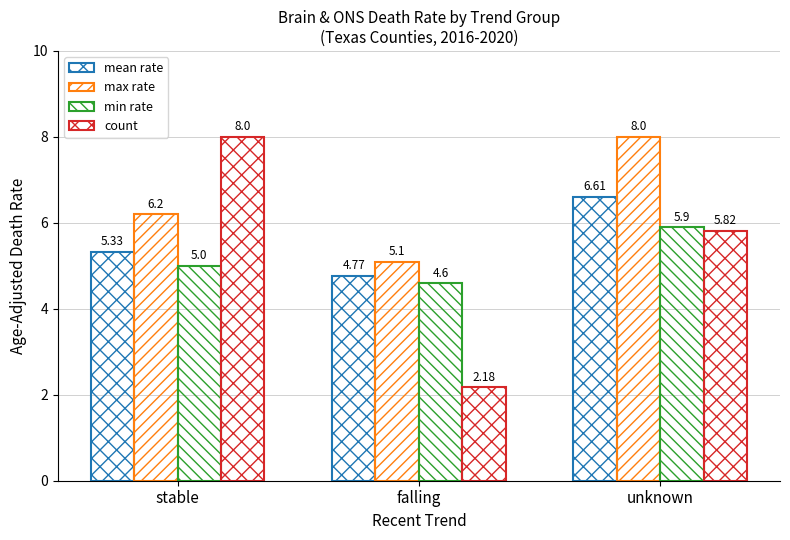

Reading left to right, transcribe all the data shown in this chart.

mean rate: stable=5.3	falling=4.8	unknown=6.6
max rate: stable=6.2	falling=5.1	unknown=8.0
min rate: stable=5.0	falling=4.6	unknown=5.9
count: stable=8.0	falling=2.2	unknown=5.8